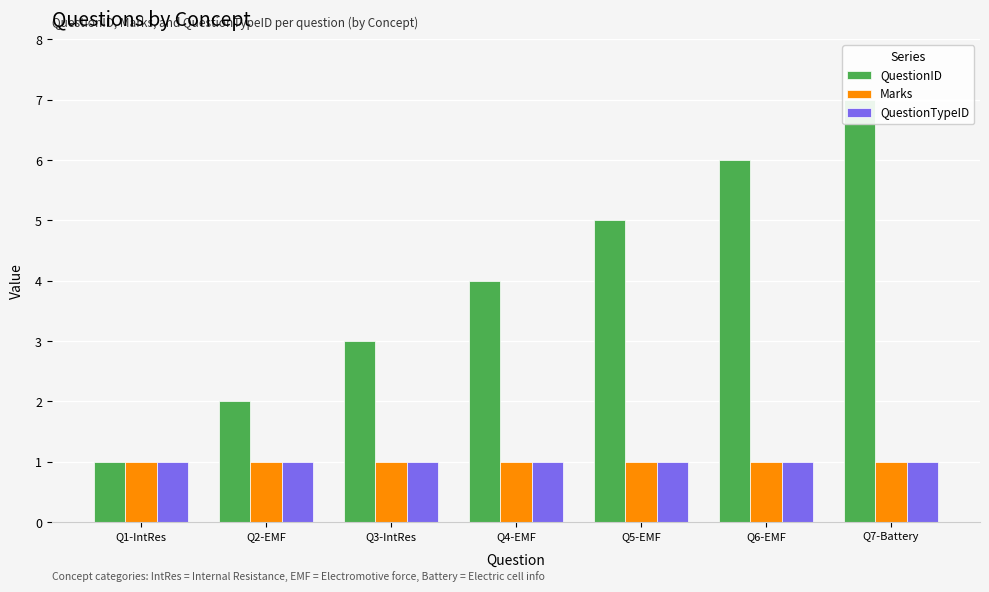

At which category is the sum across all series the highest?

Q7-Battery